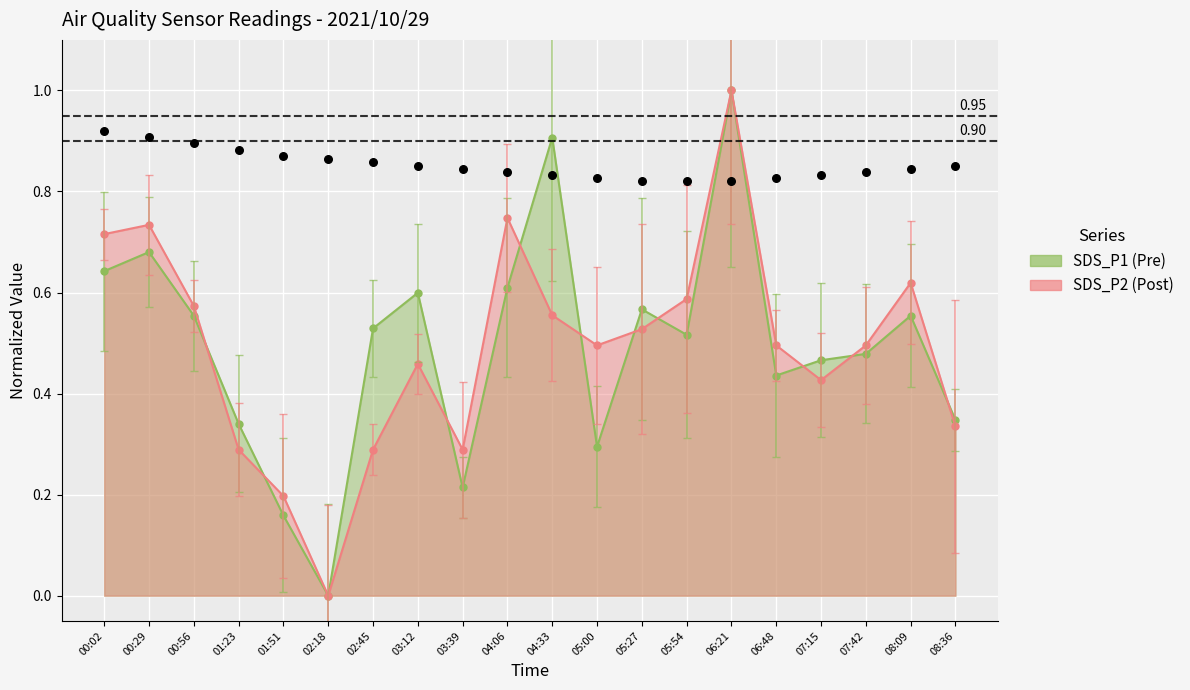

Which series has the widest spread of Y values?

SDS_P1